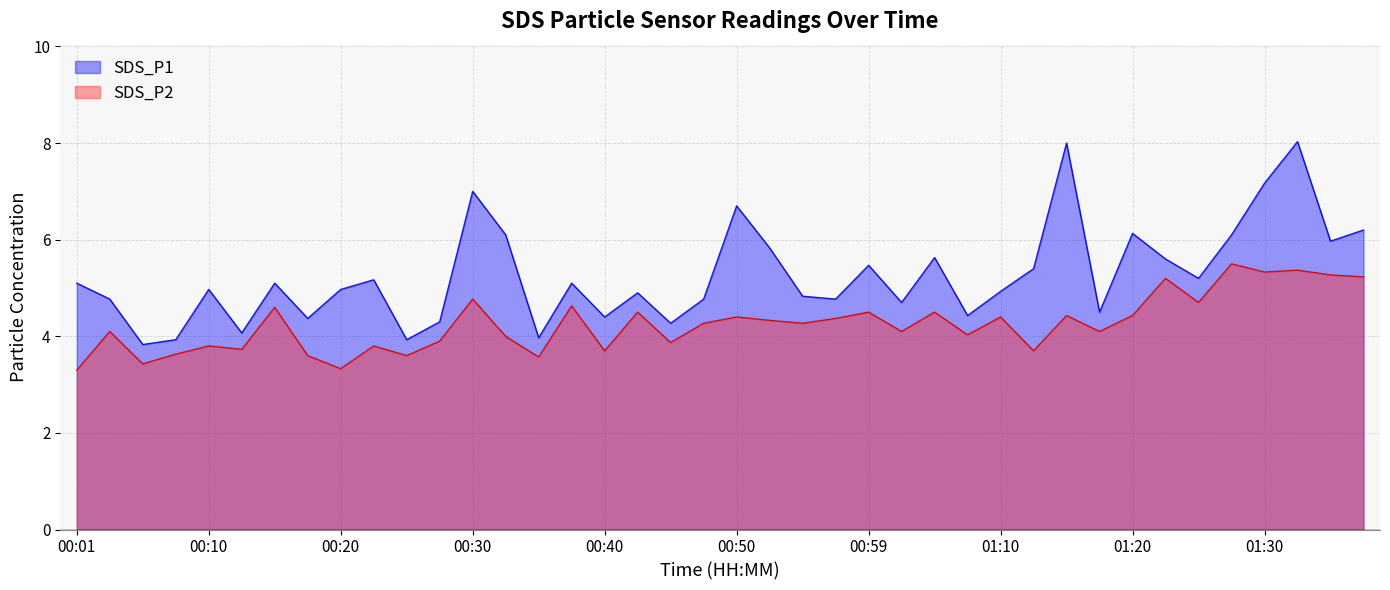

Between 00:13 and 00:15, which series saw the biggest shift?

SDS_P1